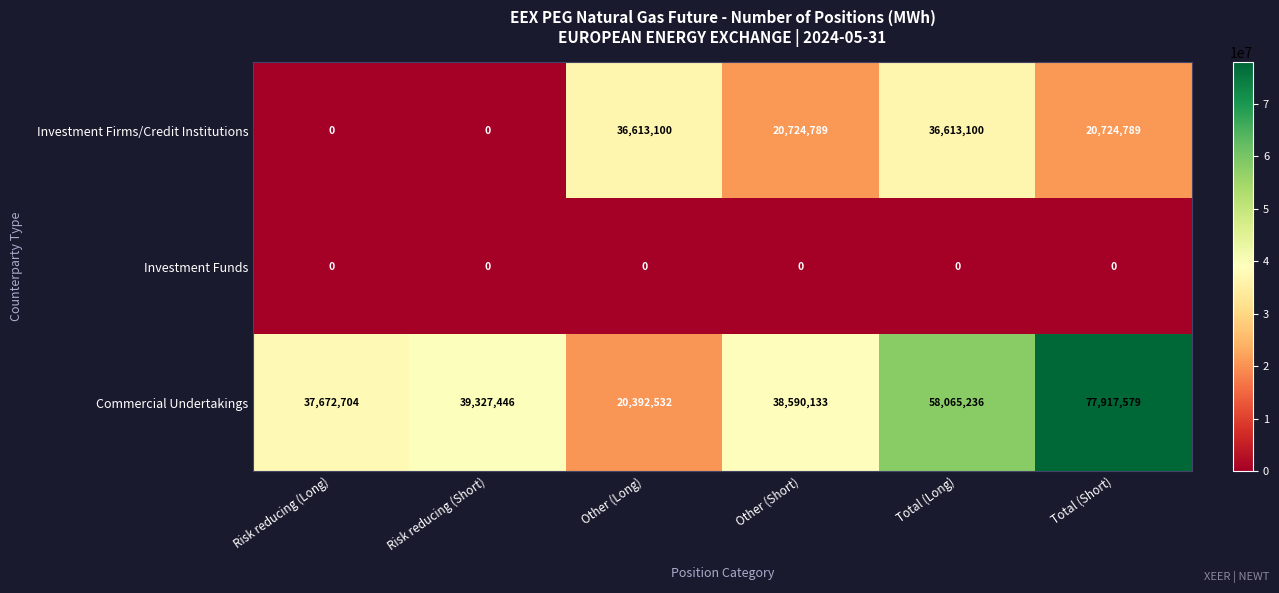

What is the sum of the Investment Firms/Credit Institutions values at Total (Long) and Other (Long)?

73226200